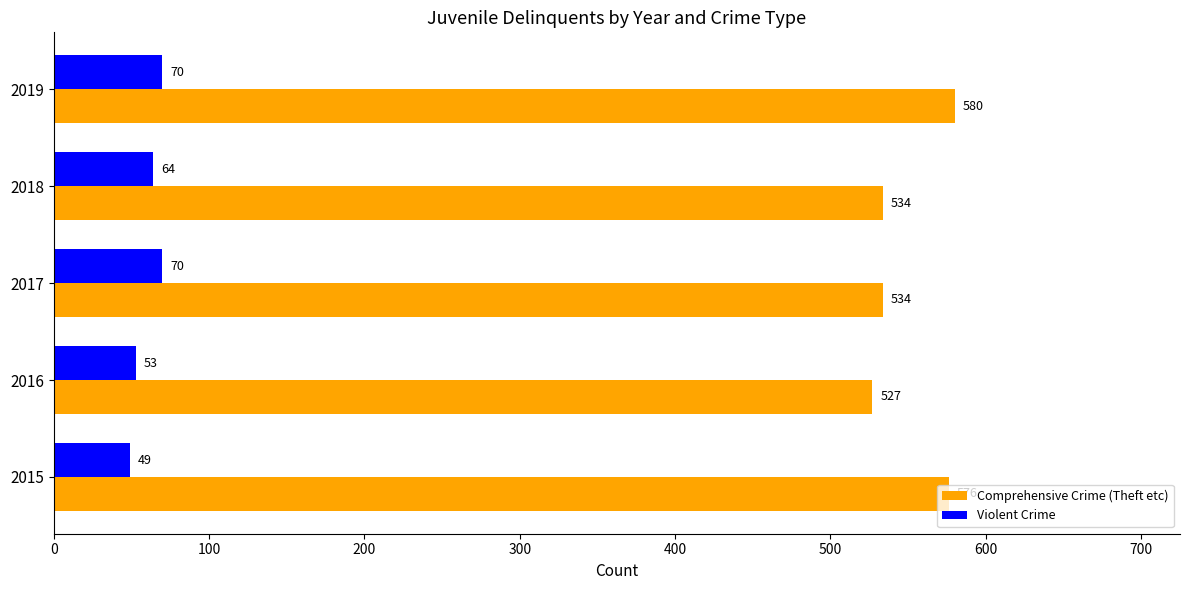

Count the number of data series in this chart.

2